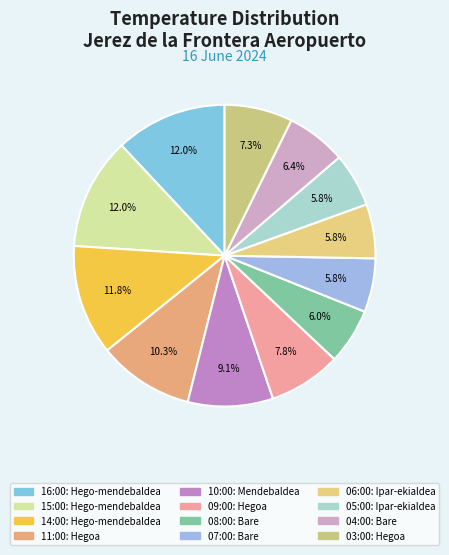

Count the number of slices in the pie.

12